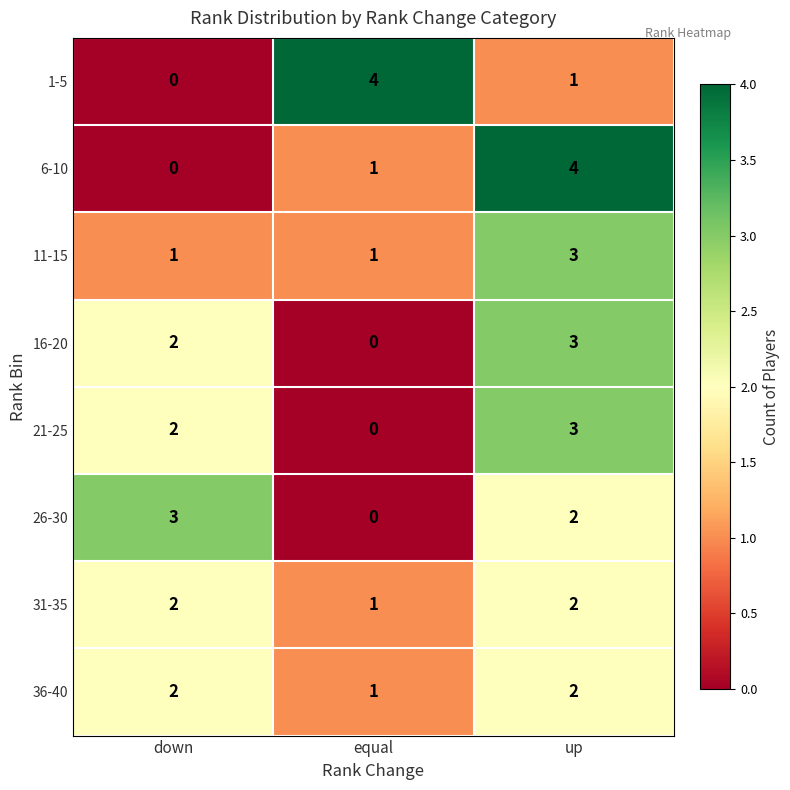

Reading left to right, what are all the values shown in this chart?

1-5: 0	4	1
6-10: 0	1	4
11-15: 1	1	3
16-20: 2	0	3
21-25: 2	0	3
26-30: 3	0	2
31-35: 2	1	2
36-40: 2	1	2